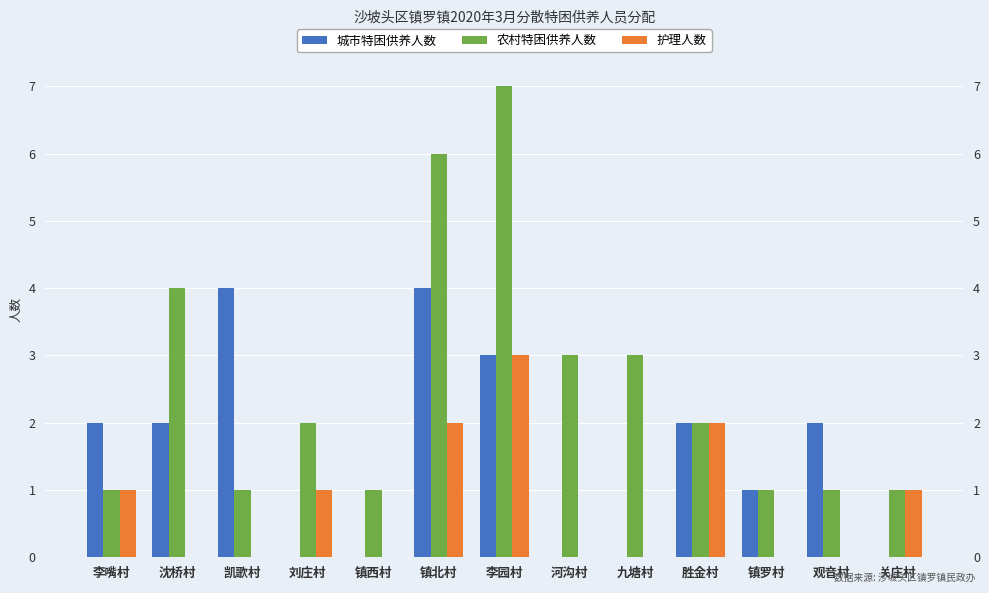

What is the label of the 10th bar from the right?

刘庄村